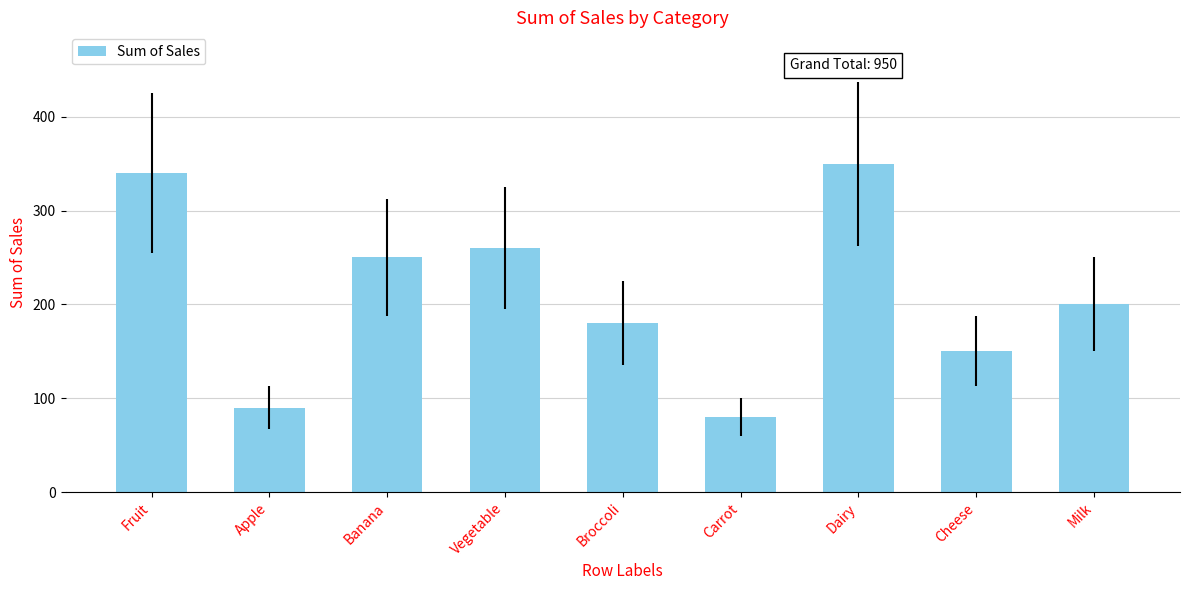

Is it true that the value at Broccoli is 180?

True